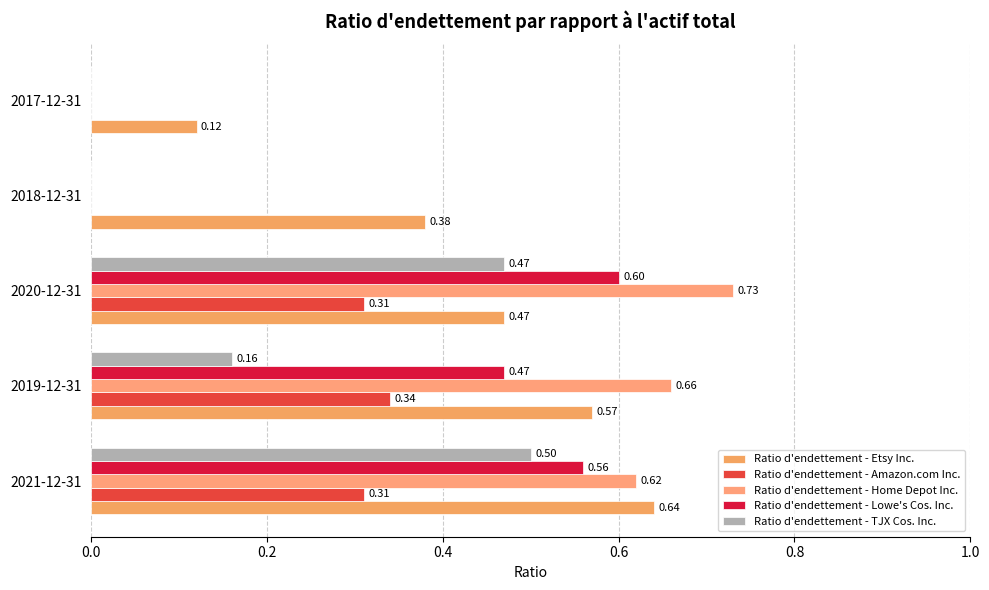

Which series has the largest range (max minus min)?

Ratio d'endettement - Home Depot Inc.